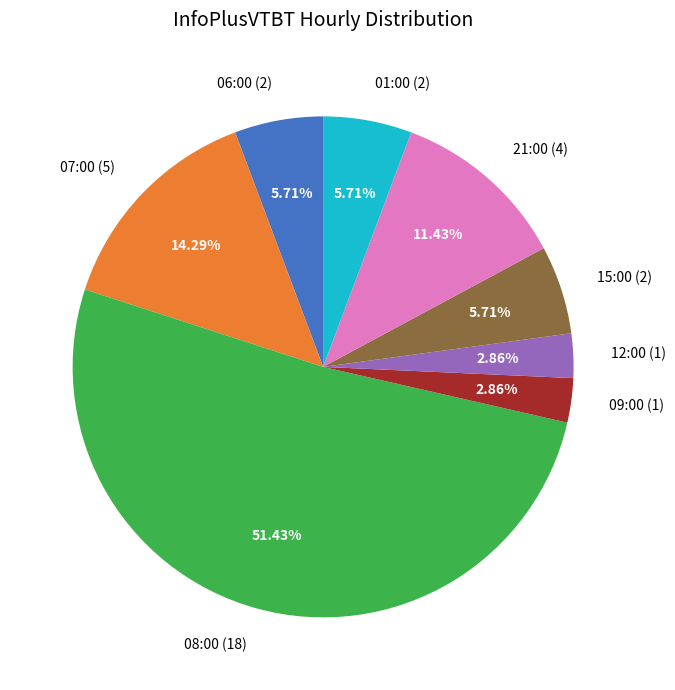

To the nearest percent, what is the difference between the 07:00 (5) and 12:00 (1) slice percentages?

11%